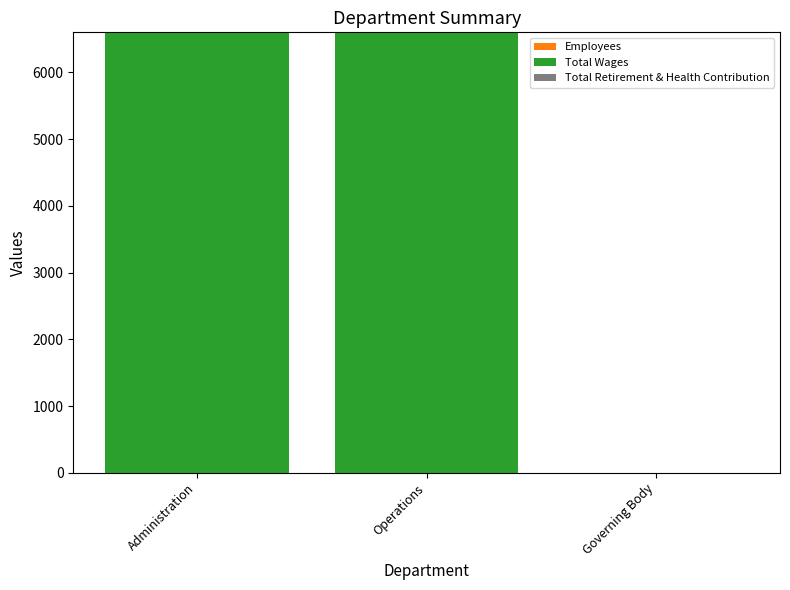

Between Governing Body and Operations, which is larger?

Governing Body